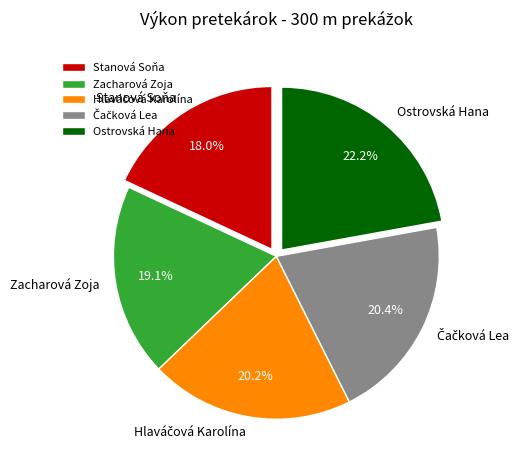

Count the number of slices in the pie.

5